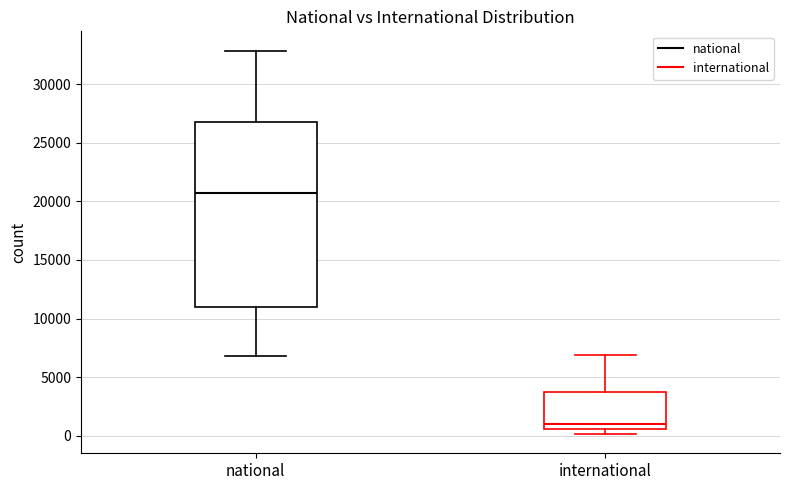

Reading left to right, read every box against the y-axis: the position of its median line, the range the box covers, and the ends of its whiskers. The values are not printed on the chart, so give them approximately, as read against the axis.

national: median 20500, box 11000 to 27000, whiskers 7000 to 33000
international: median 1000, box 500 to 4000, whiskers 0 to 7000